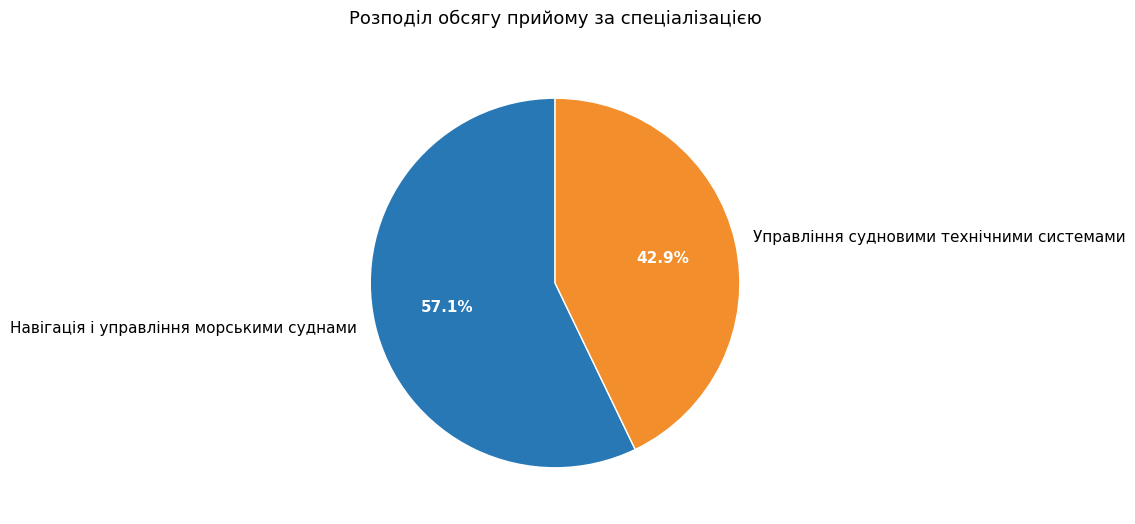

True or false: Навігація і управління морськими суднами accounts for 47% of the total.

False